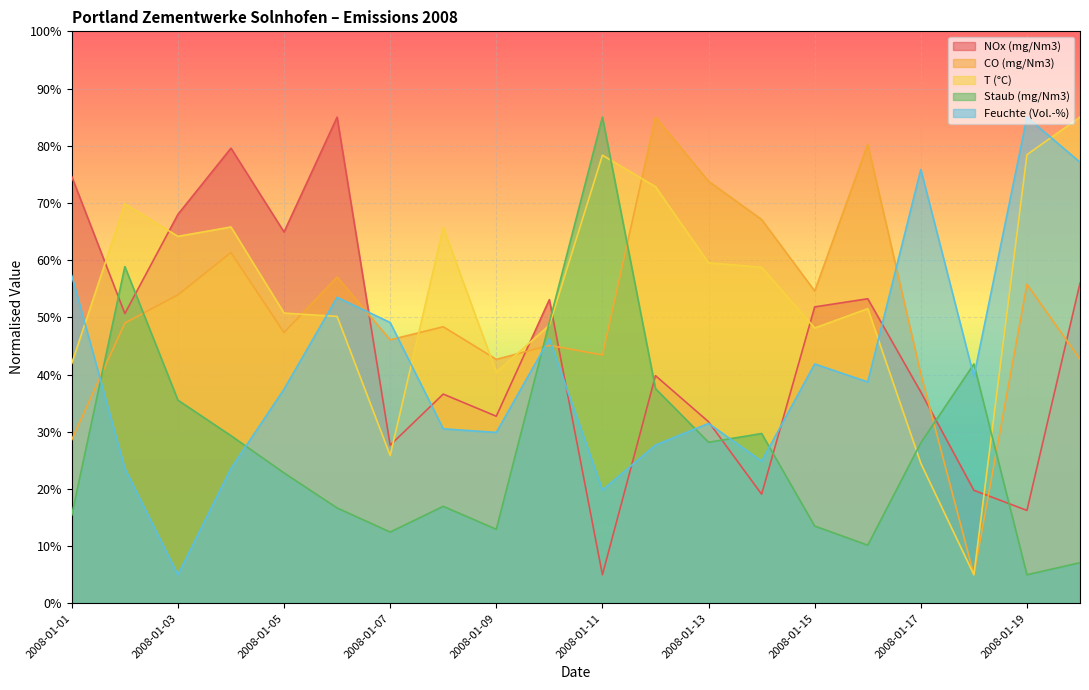

How many interior local valleys does the T (°C) series have?

5